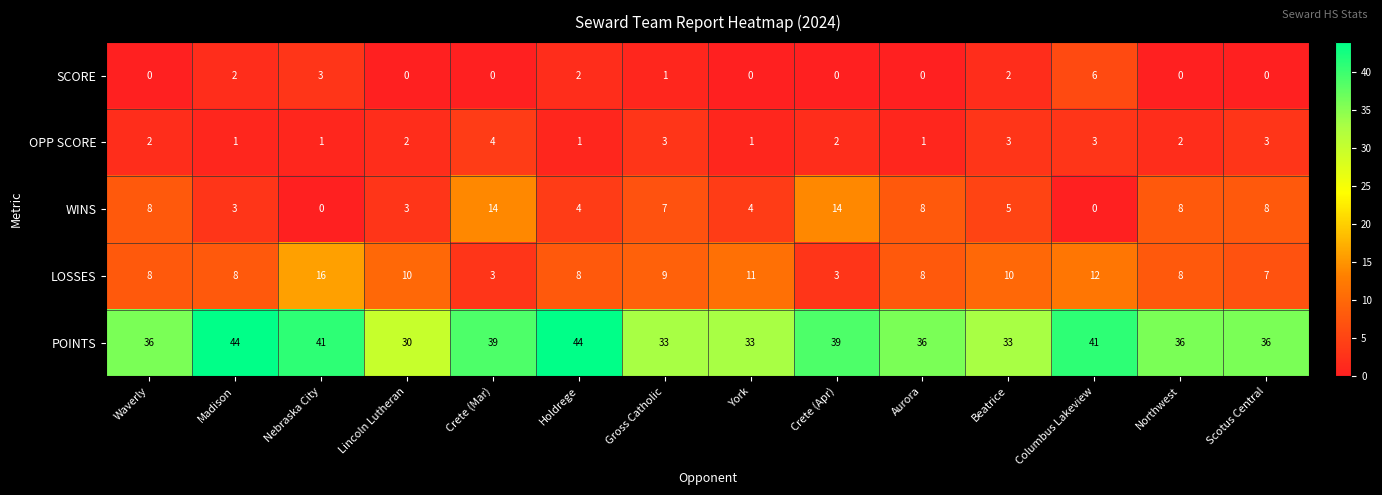

What is the difference between the maximum and minimum values in the POINTS series?

14